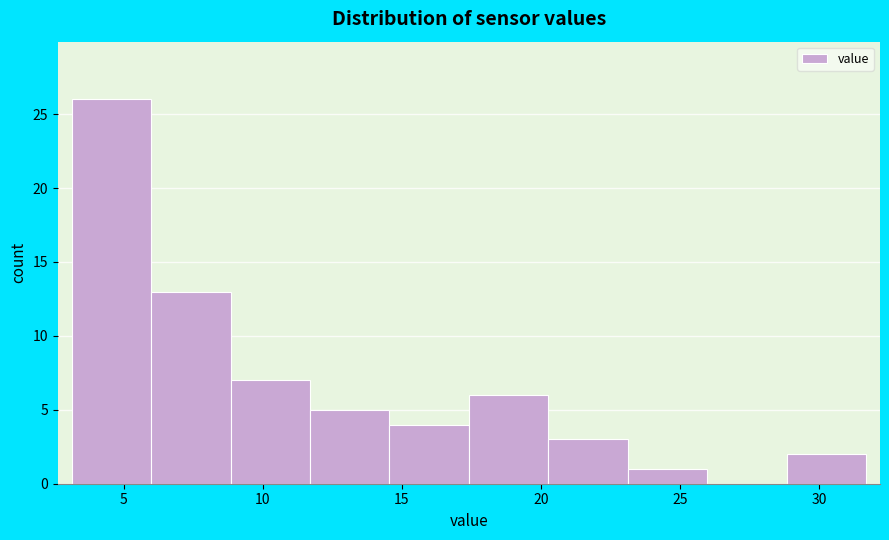

What is the height of the bar covering 23.0 to 26.0 on the x-axis? Neither the bar edges nor the heights are printed on the chart, so give them approximately, as read against the axes.

1